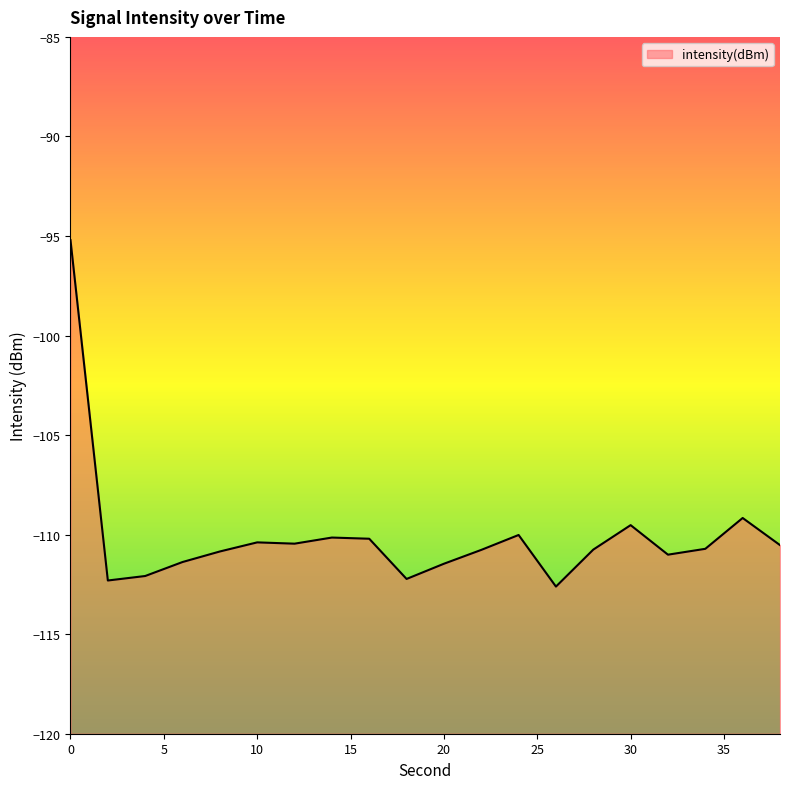

Does the chart display data point markers on the line(s)?

No